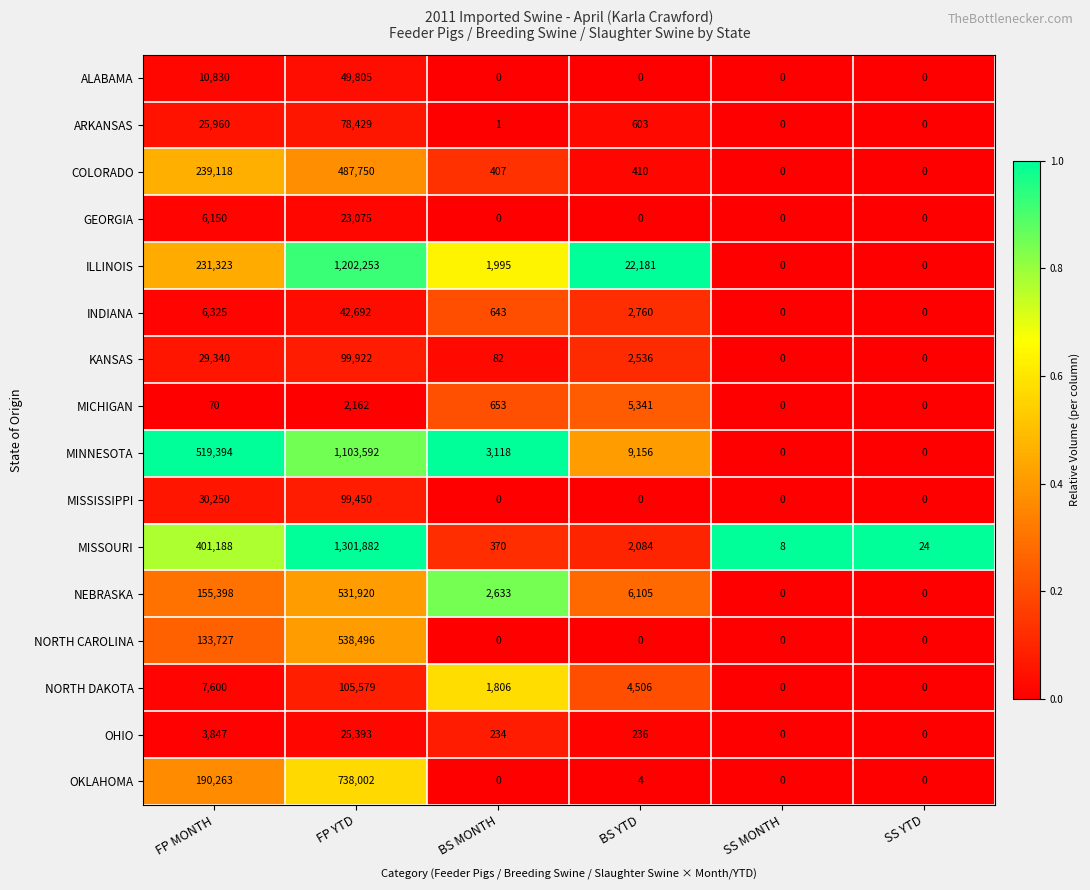

What is the total value across all series at SS YTD?

24